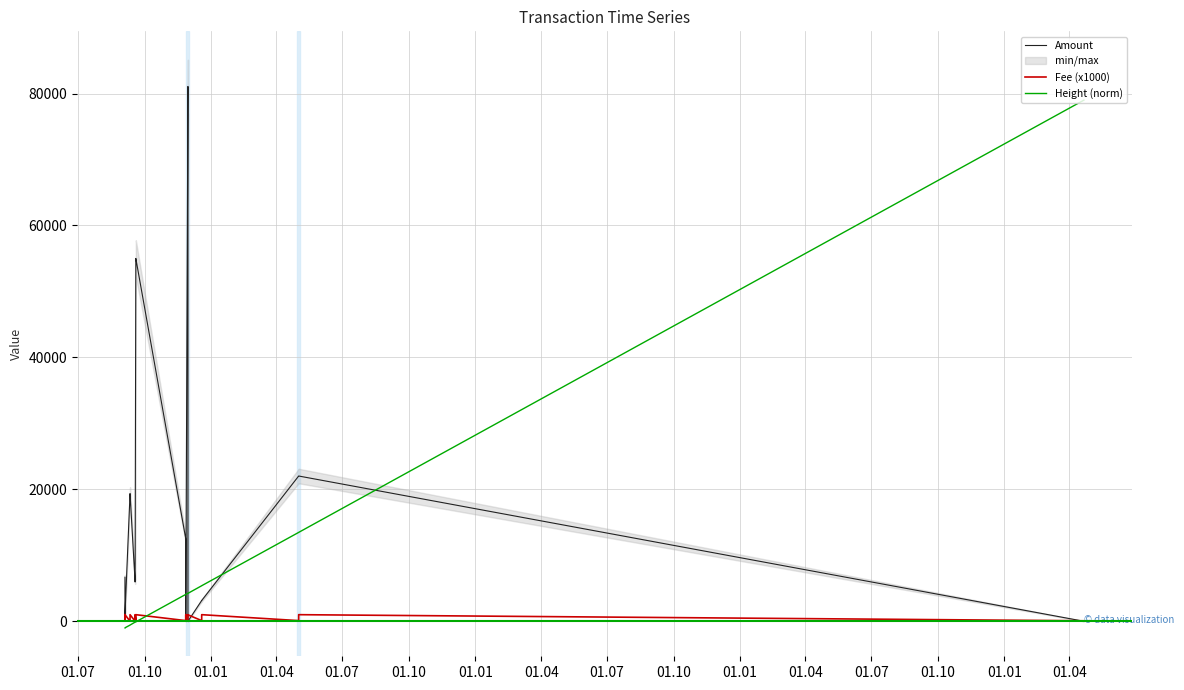

How many values in the Amount series exceed 12499?

9